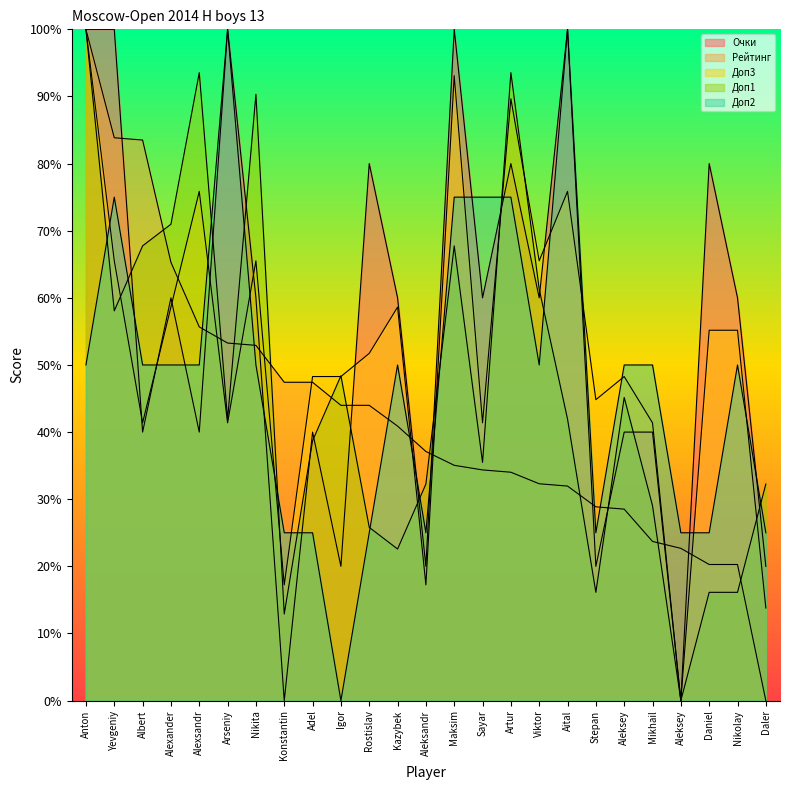

How many lines are shown in the chart?

5